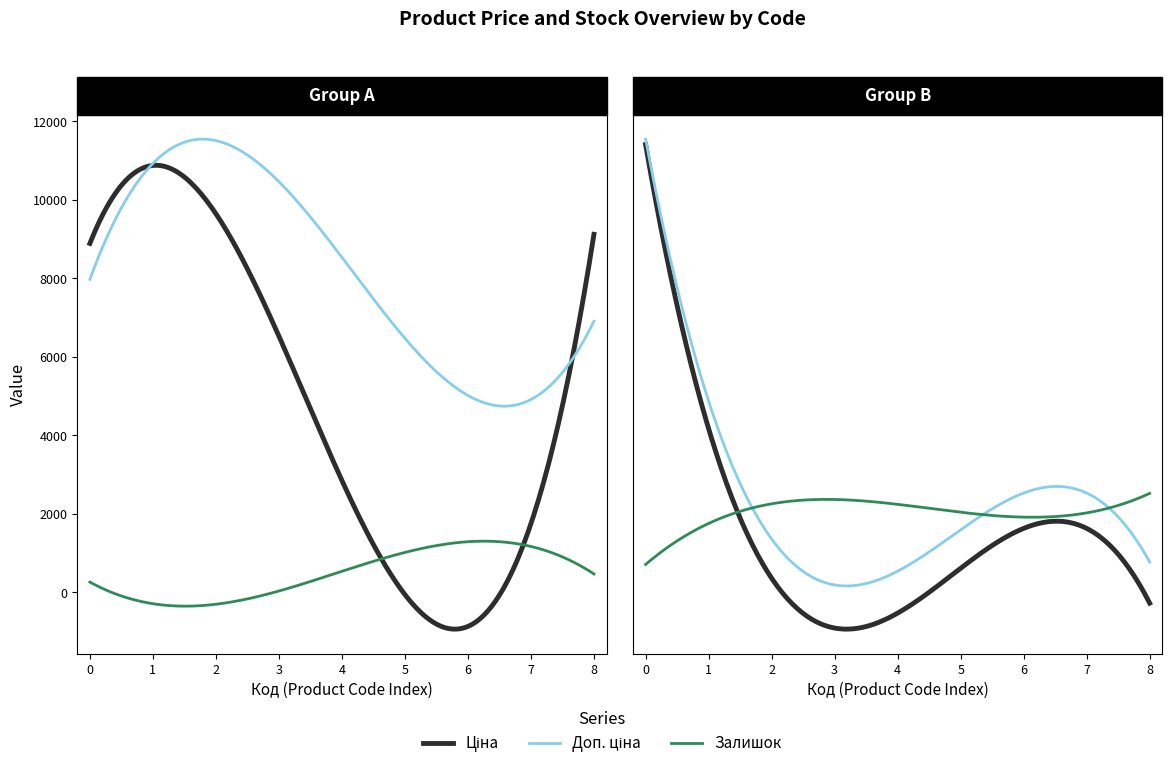

How many lines are shown in the chart?

3